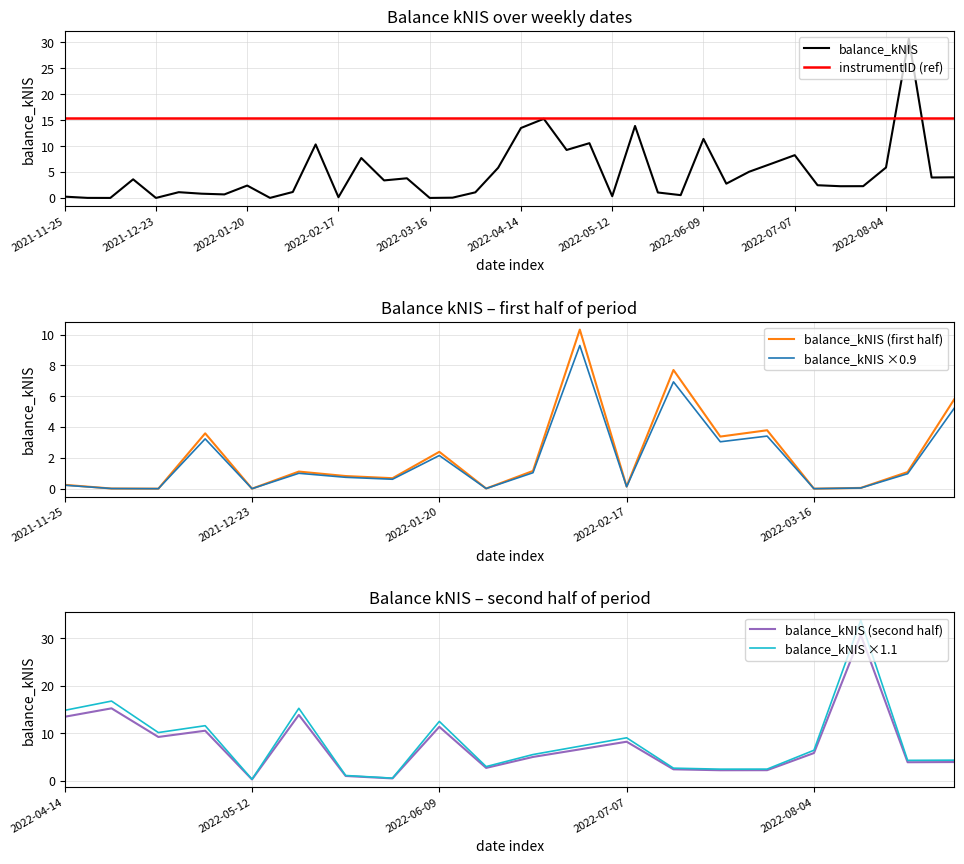

Rank the categories by value from highest to lowest.

2022-08-11, 2022-04-20, 2022-05-19, 2022-04-14, 2022-06-09, 2022-05-03, 2022-02-10, 2022-04-28, 2022-07-07, 2022-02-24, 2022-06-30, 2022-08-04, 2022-04-07, 2022-06-23, 2022-08-25, 2022-08-18, 2022-03-10, 2021-12-16, 2022-03-03, 2022-06-16, 2022-07-14, 2022-01-20, 2022-07-28, 2022-07-21, 2022-02-03, 2021-12-30, 2022-03-31, 2022-05-26, 2022-01-06, 2022-01-13, 2022-06-02, 2022-05-12, 2021-11-25, 2022-02-17, 2022-03-24, 2021-12-02, 2022-01-27, 2021-12-09, 2021-12-23, 2022-03-16